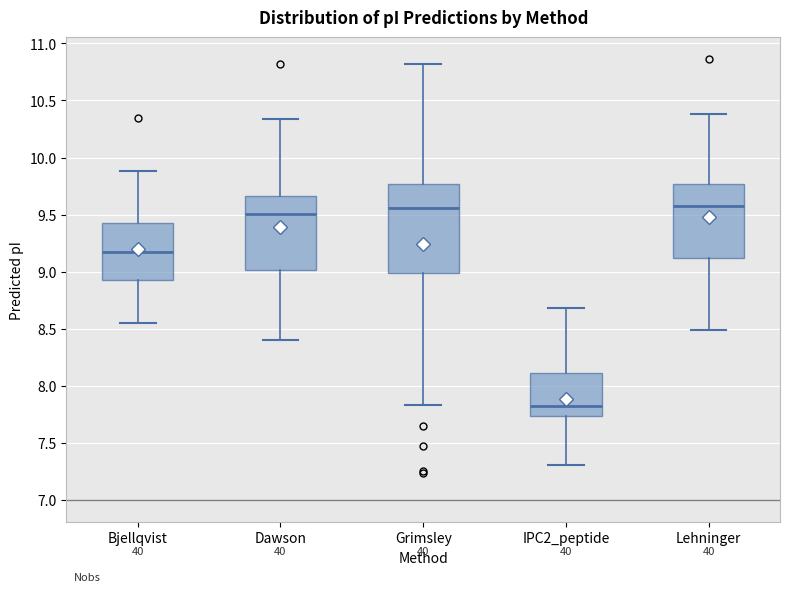

Reading left to right, transcribe this box plot: for each box, give where its median line is, the range the box spans, and where its two whiskers end, as read against the y-axis. The values are not printed on the chart, so give them approximately, as read against the axis.

Bjellqvist: median 9.15, box 8.95 to 9.45, whiskers 8.55 to 9.90
Dawson: median 9.50, box 9.00 to 9.65, whiskers 8.40 to 10.35
Grimsley: median 9.55, box 9.00 to 9.75, whiskers 7.85 to 10.80
IPC2_peptide: median 7.80, box 7.75 to 8.10, whiskers 7.30 to 8.70
Lehninger: median 9.55, box 9.10 to 9.75, whiskers 8.50 to 10.40